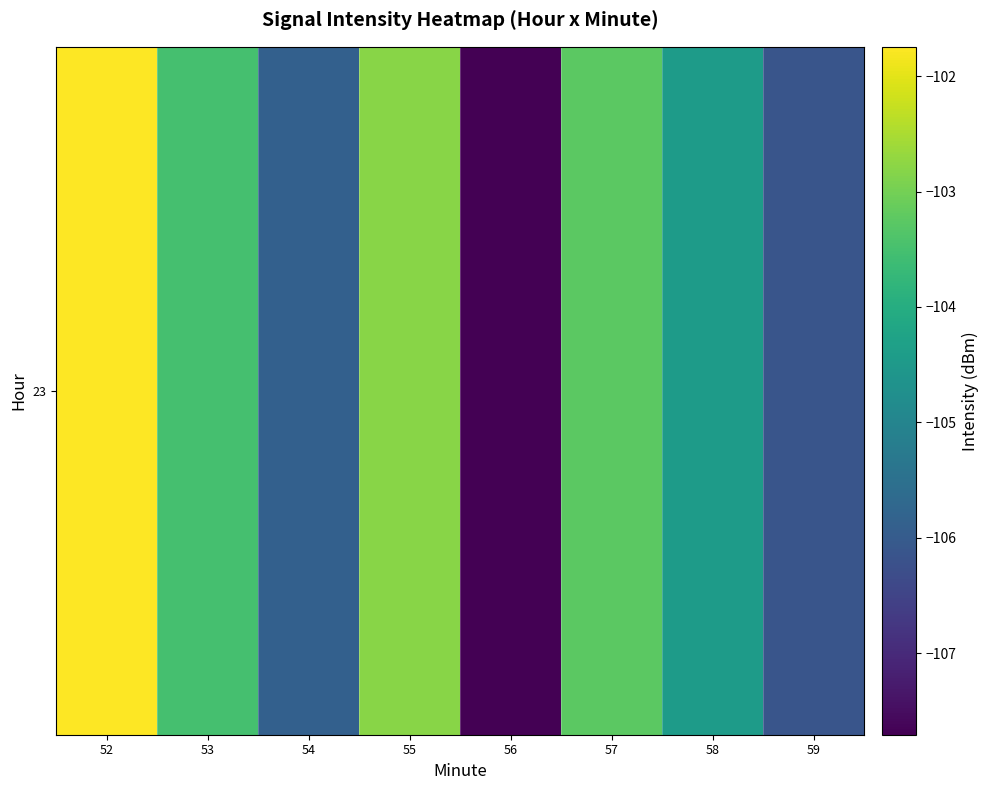

Is it true that the value at 57 is -185.5?

False